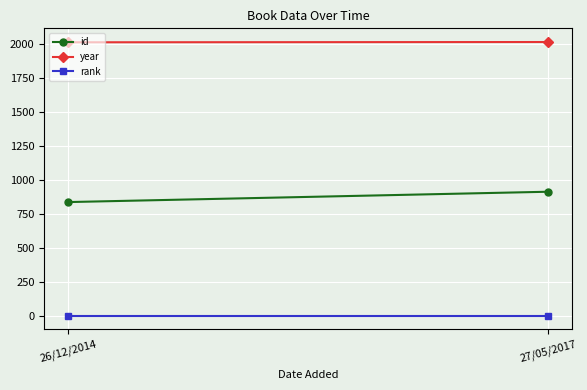

What is the value of the rank point at the 2nd from the left?

1